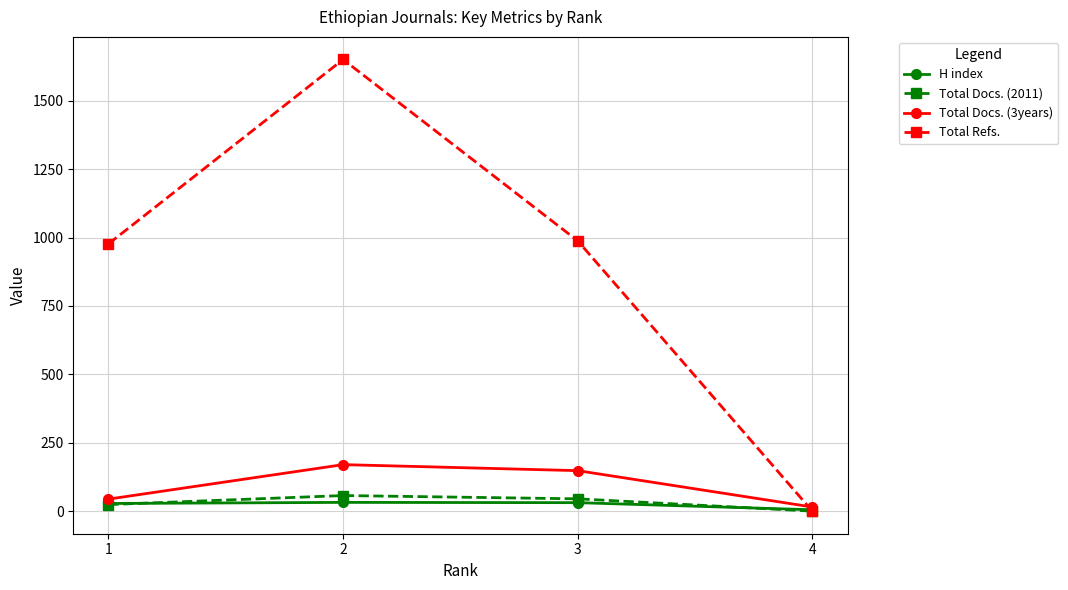

What is the difference between the maximum and minimum values in the Total Docs. (3years) series?

155